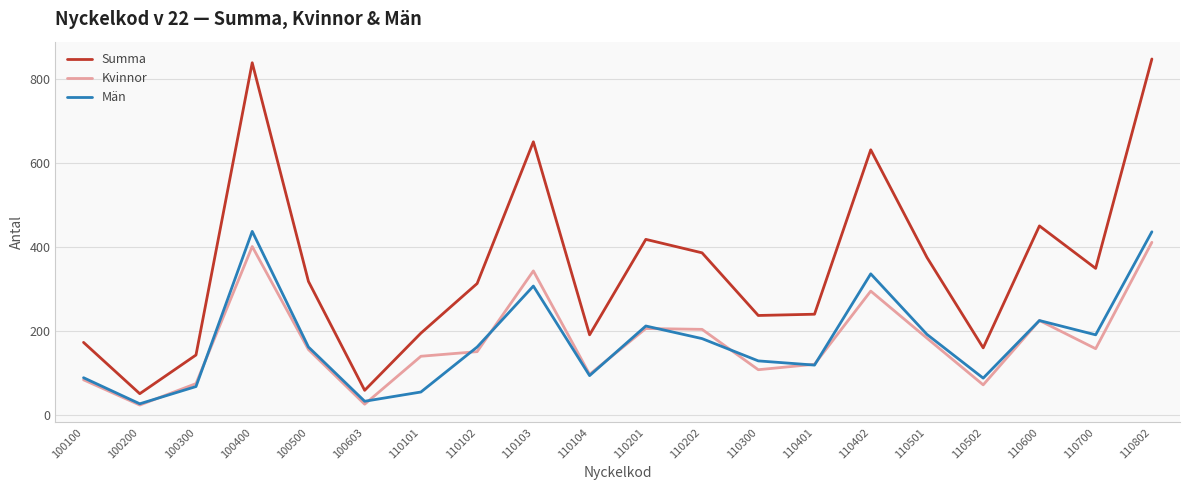

Which series changed the most between 110101 and 110402?

Summa